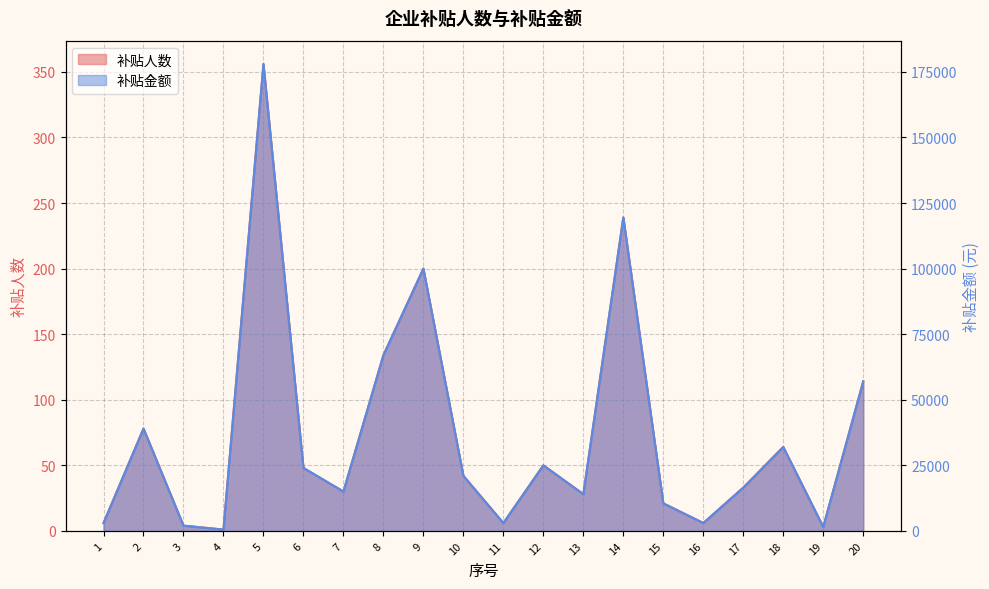

What is the value of the 补贴人数 point at the 17th from the left?

33